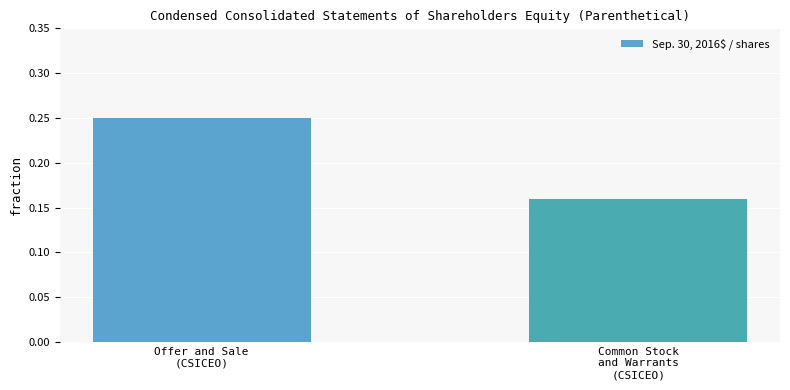

How many values are between 0 and 1?

2